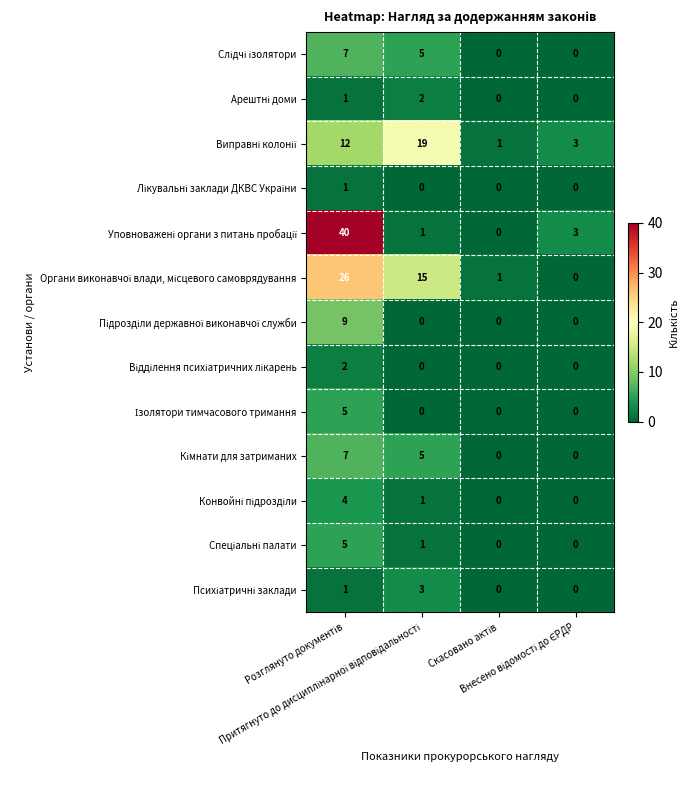

What is the greatest value displayed?

40